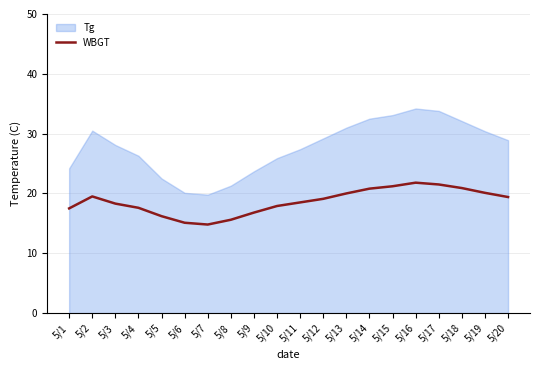

Approximately how many times larger is the value at 5/3 compared to 5/17?

0.9